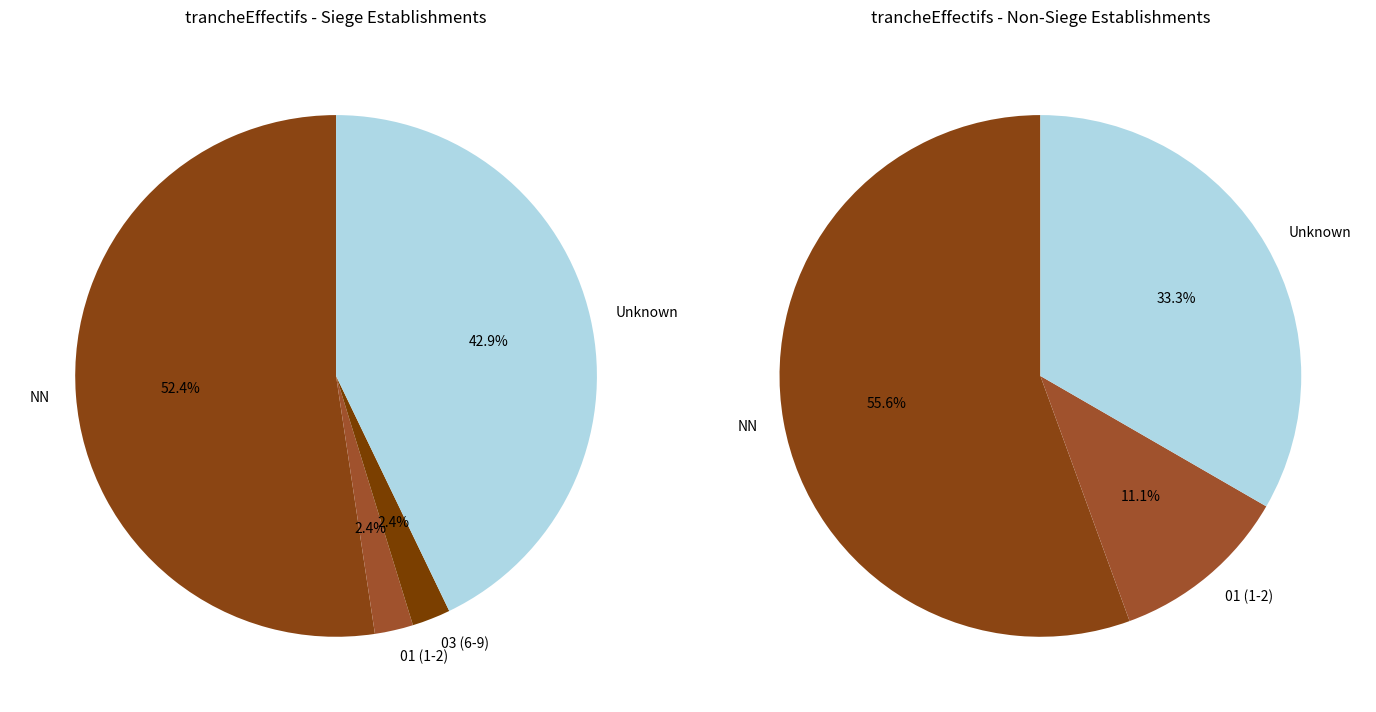

Approximately how many times larger is the value at  compared to NN?

0.8